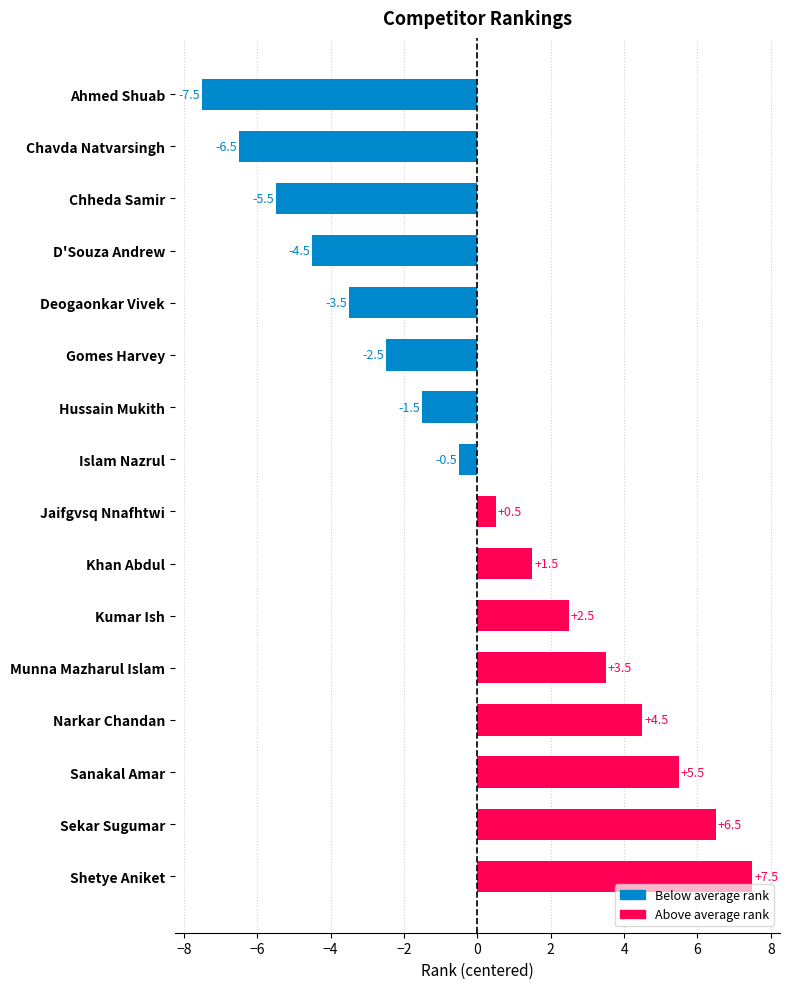

What is the smallest value displayed?

-7.5